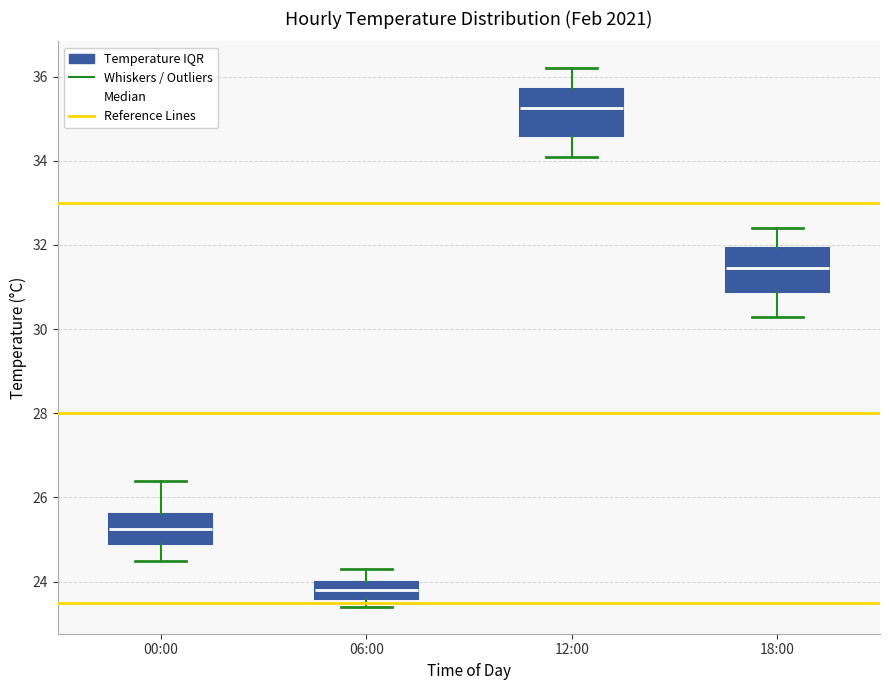

Where does the lower whisker of the box for 12:00 end on the y-axis? The values are not printed on the chart, so give them approximately, as read against the axis.

34.2